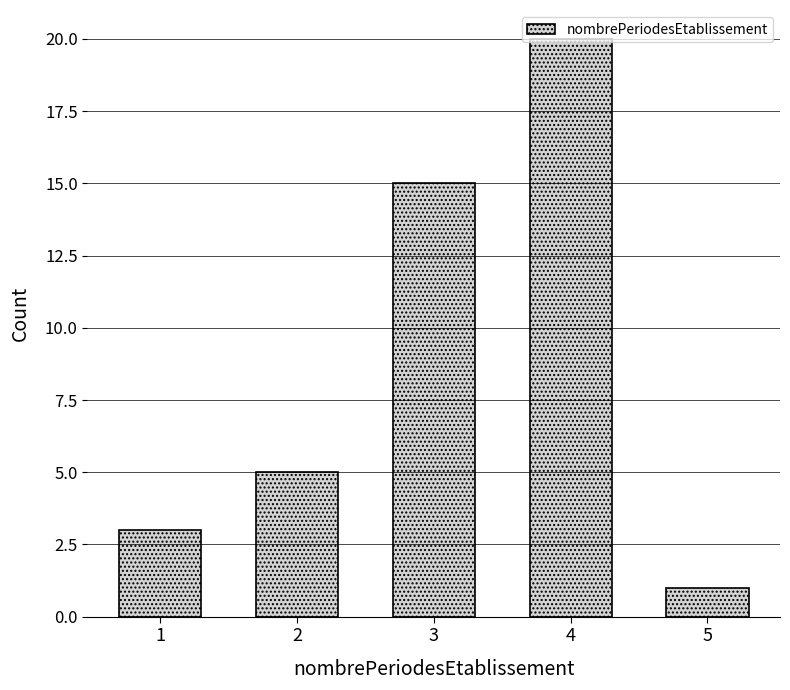

Rank the categories by value from lowest to highest.

5, 1, 2, 3, 4